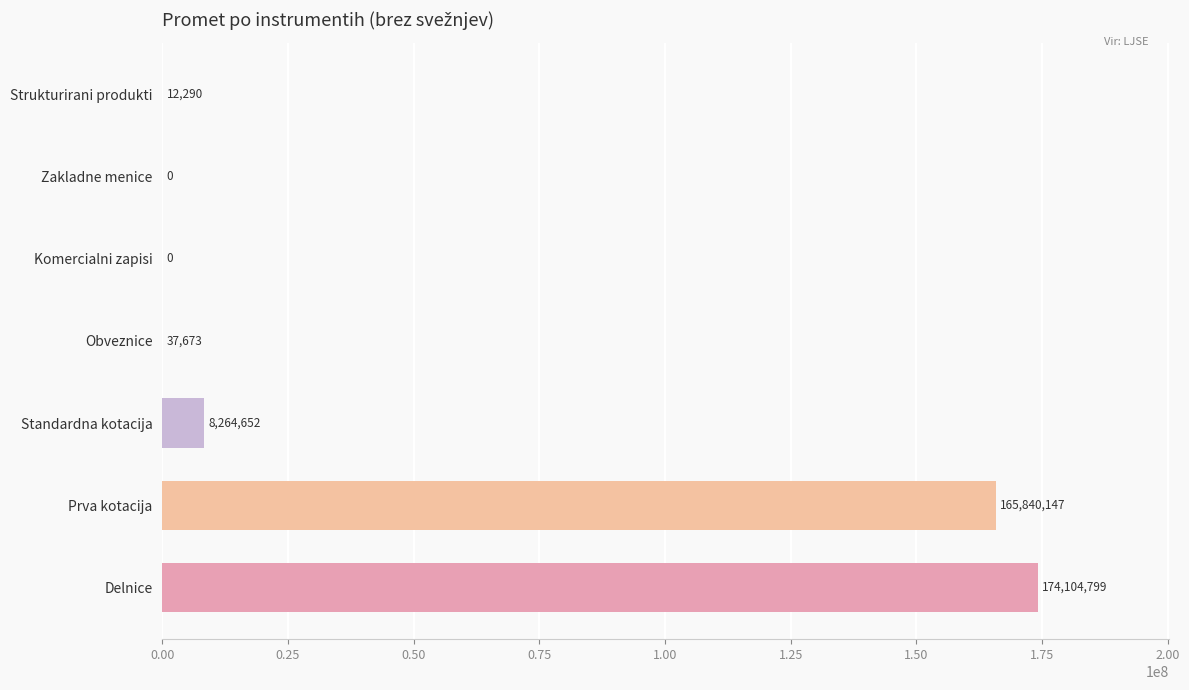

Which has a higher value, Obveznice or Zakladne menice?

Obveznice